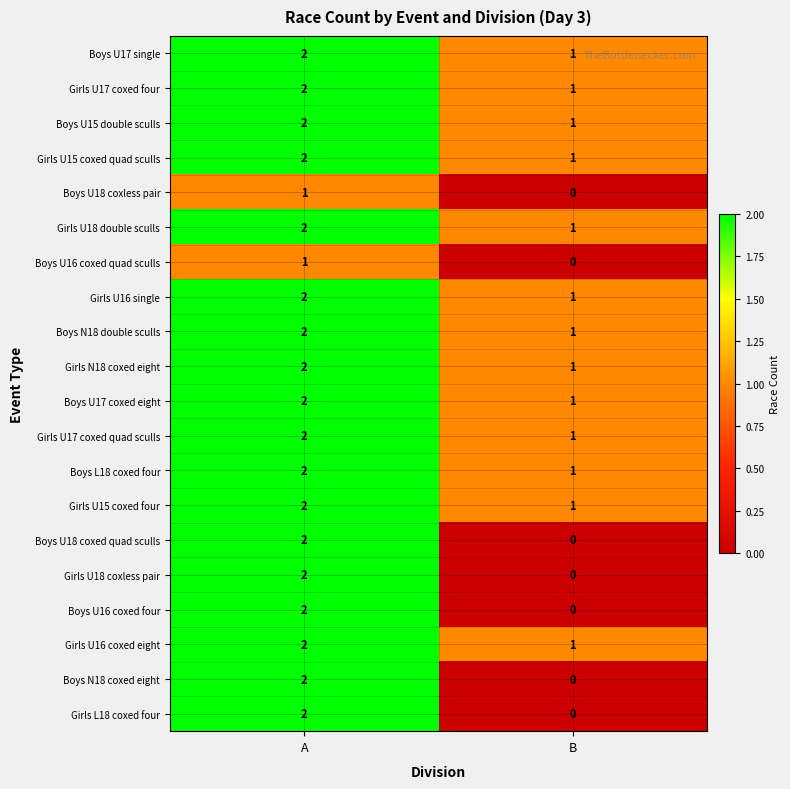

Rank the categories by Girls N18 coxed eight value from lowest to highest.

B, A